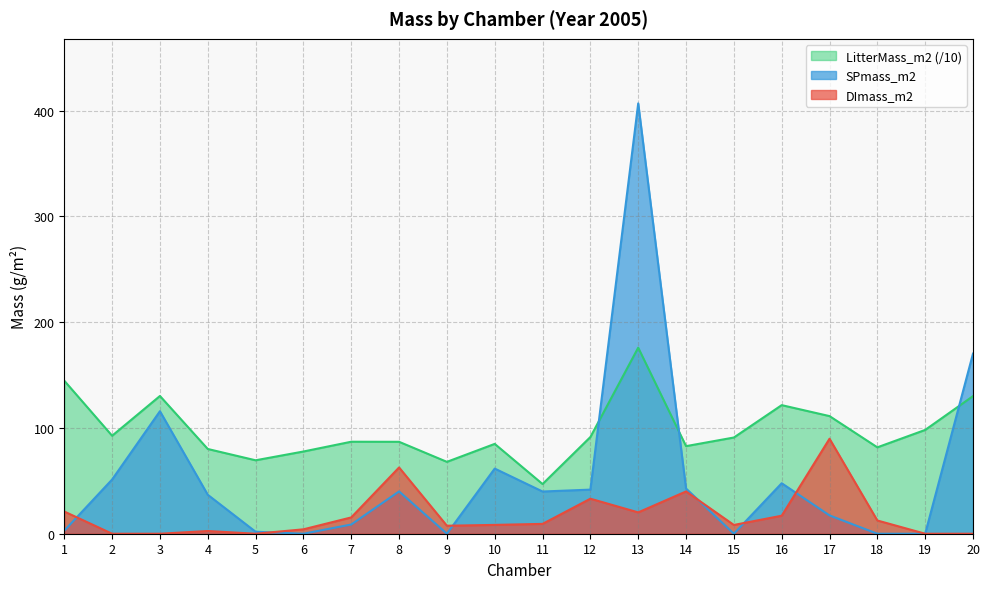

How many values in DImass_m2 are above zero?

15